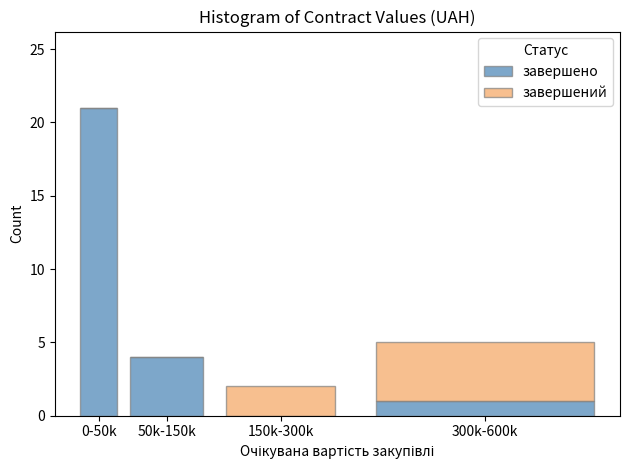

Reading left to right, list the values for the завершено series.

0-50k=21	50k-150k=4	150k-300k=0	300k-600k=1